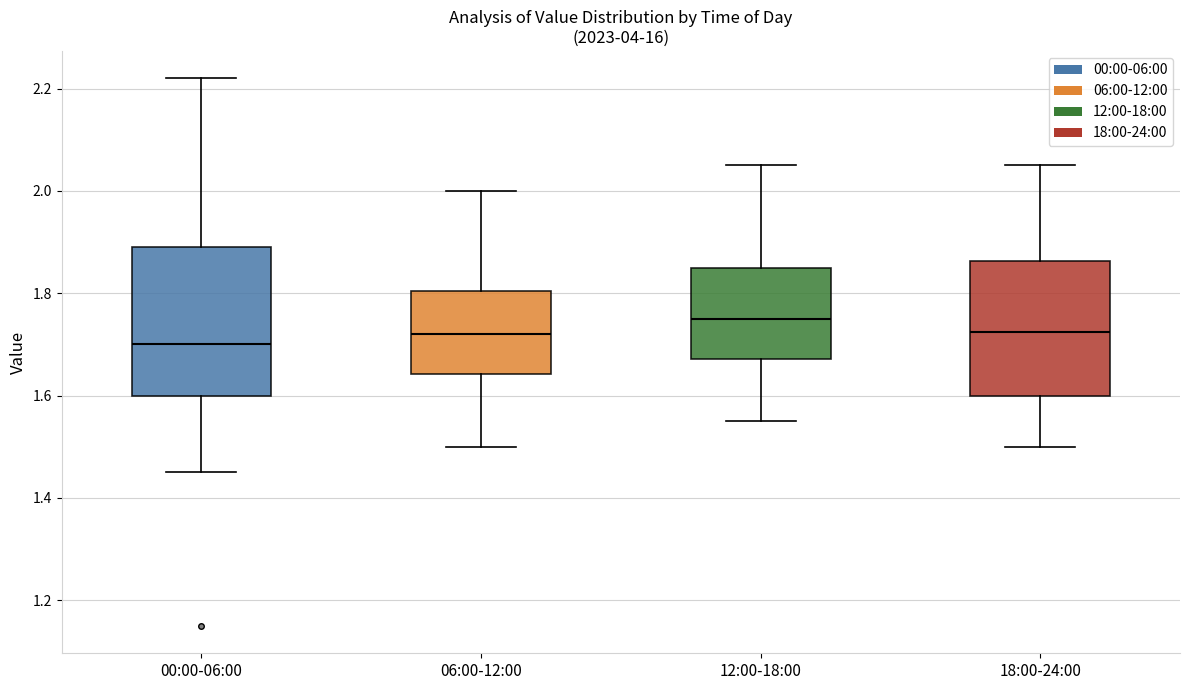

Which box's median line is the lowest?

00:00-06:00